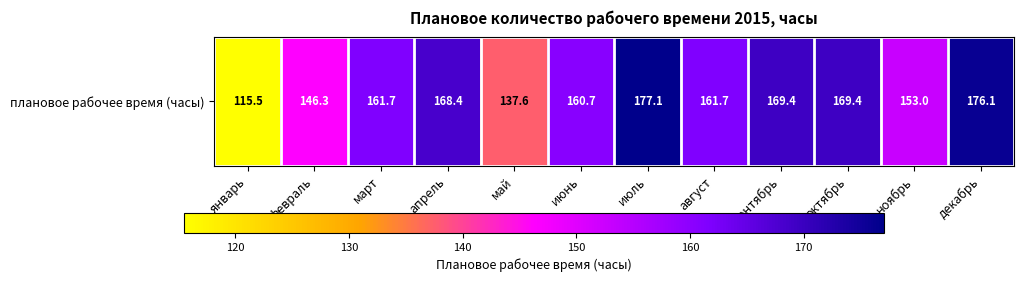

At which label does the data first exceed 161?

март